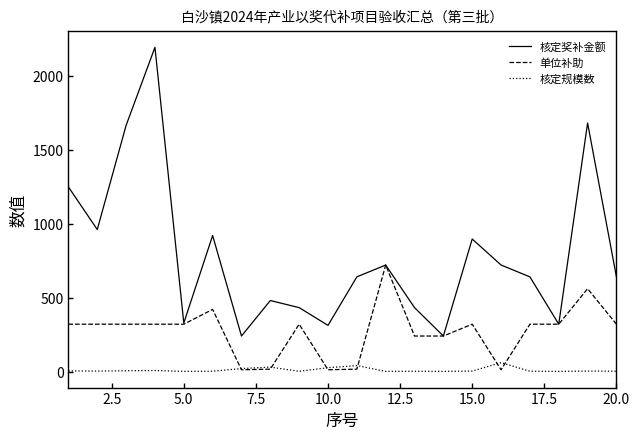

True or false: 核定规模数 and 核定奖补金额 cross at least once.

False